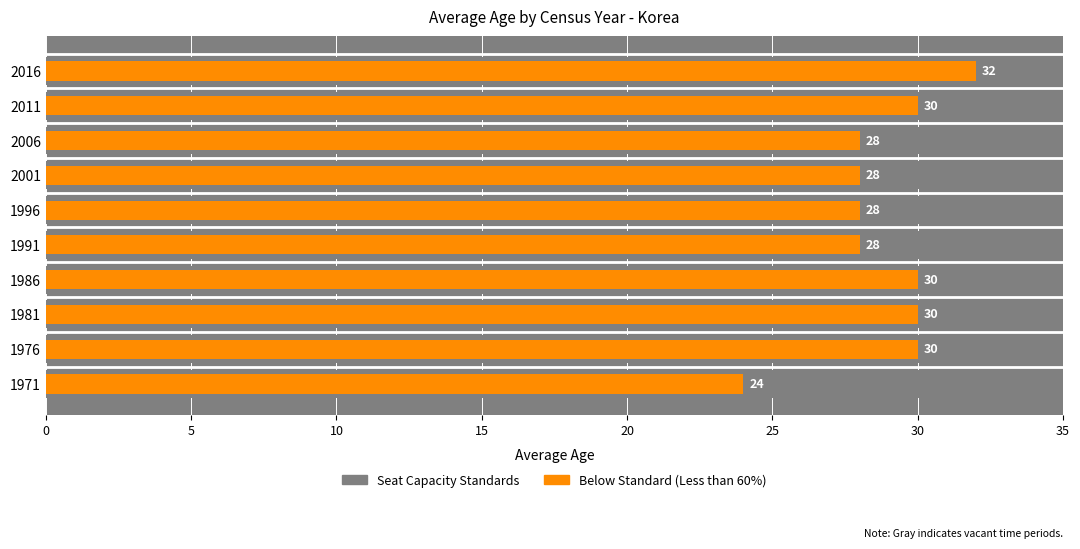

What is the minimum value shown in the chart?

24